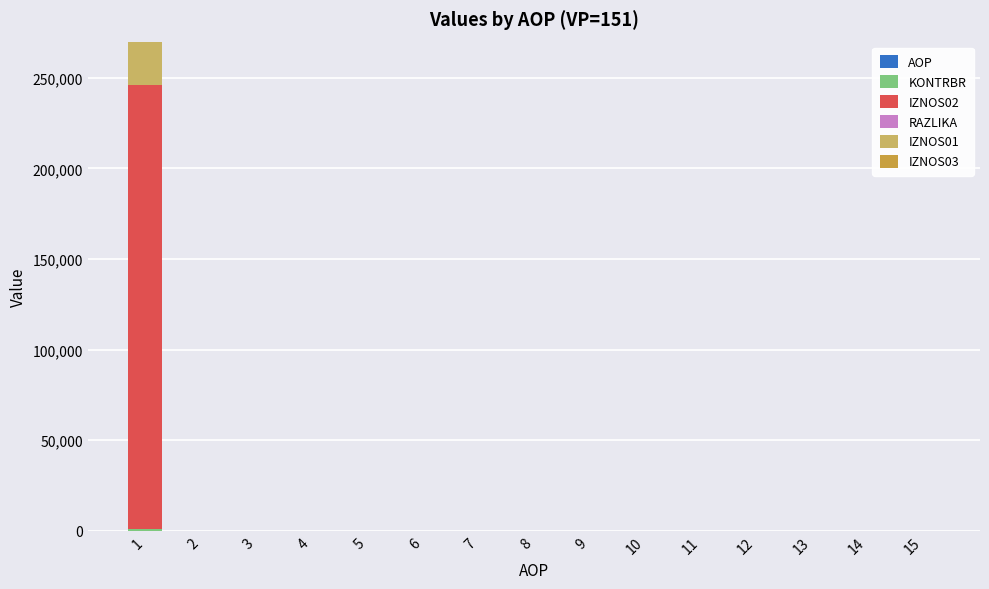

At 7, list the series in order from smallest to largest.

KONTRBR, IZNOS02, RAZLIKA, IZNOS01, IZNOS03, AOP